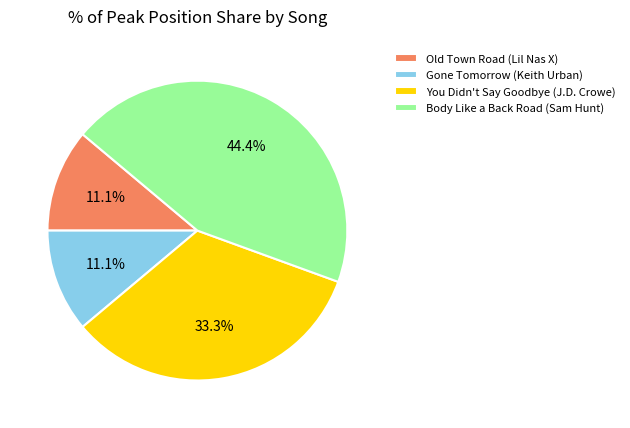

To the nearest percent, what is the combined percentage of Old Town Road (Lil Nas X) and Body Like a Back Road (Sam Hunt)?

56%